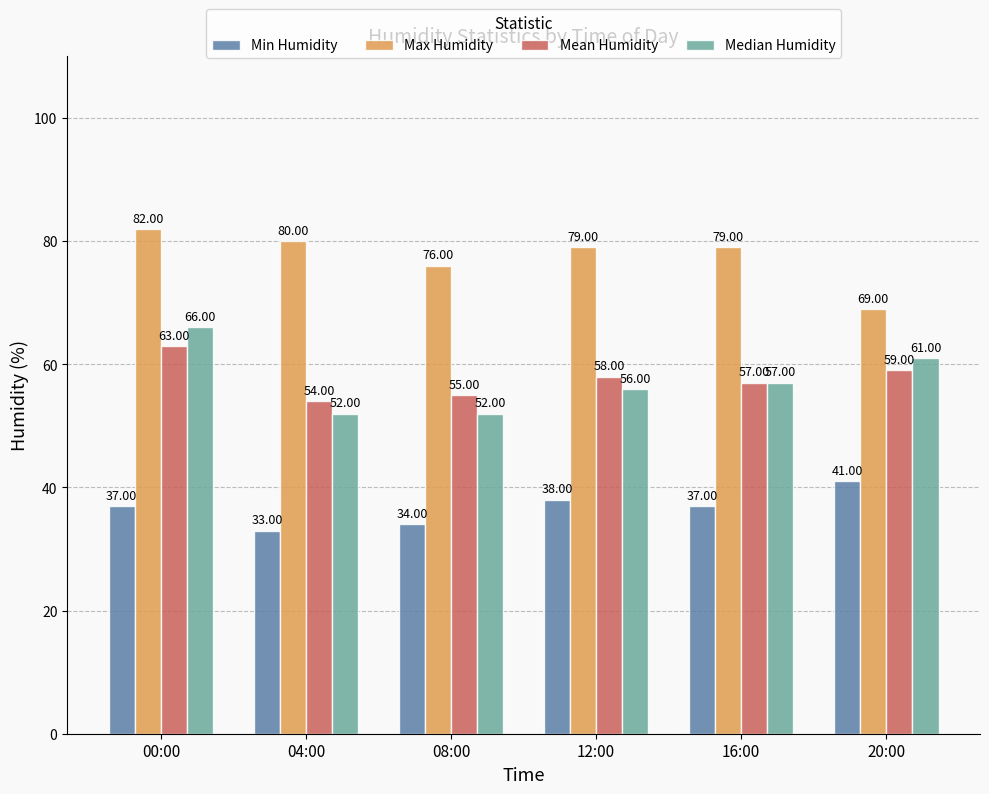

What is the average value of the Max Humidity series?

78